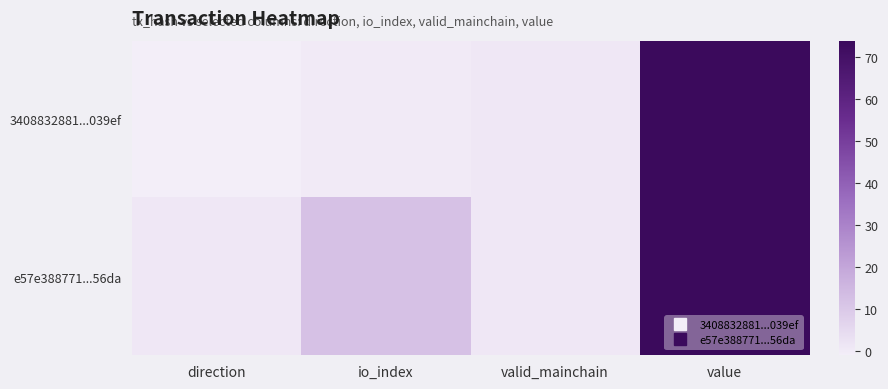

List the series in order of their peak value, highest first.

3408832881...039ef, e57e388771...56da